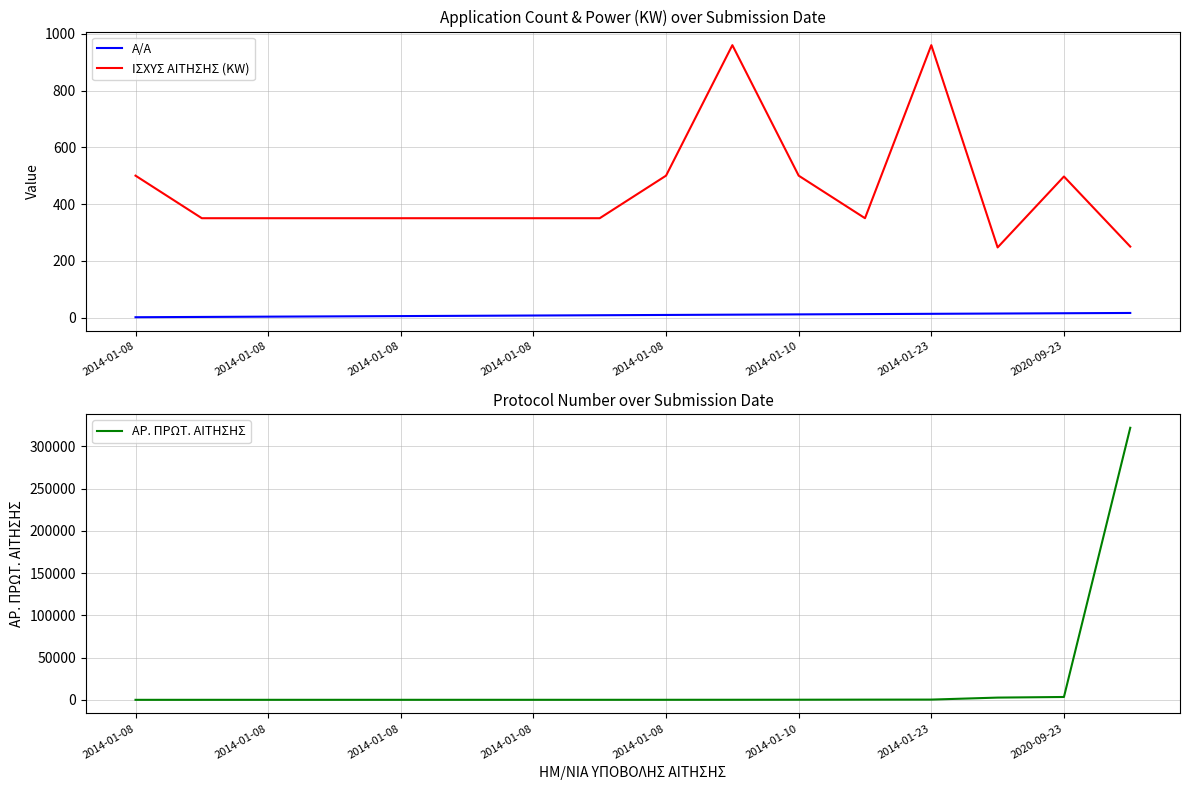

Reading right to left, what are all the values shown in this chart?

Α/Α: 16	15	14	13	12	11	10	9	8	7	6	5	4	3	2	1
ΙΣΧΥΣ ΑΙΤΗΣΗΣ (KW): 250	497	247	960	350	500	960	500	350	350	350	350	350	350	350	500
ΑΡ. ΠΡΩΤ. ΑΙΤΗΣΗΣ: 321982	3462	2735	372	312	223	163	135	124	120	119	118	110	109	101	86